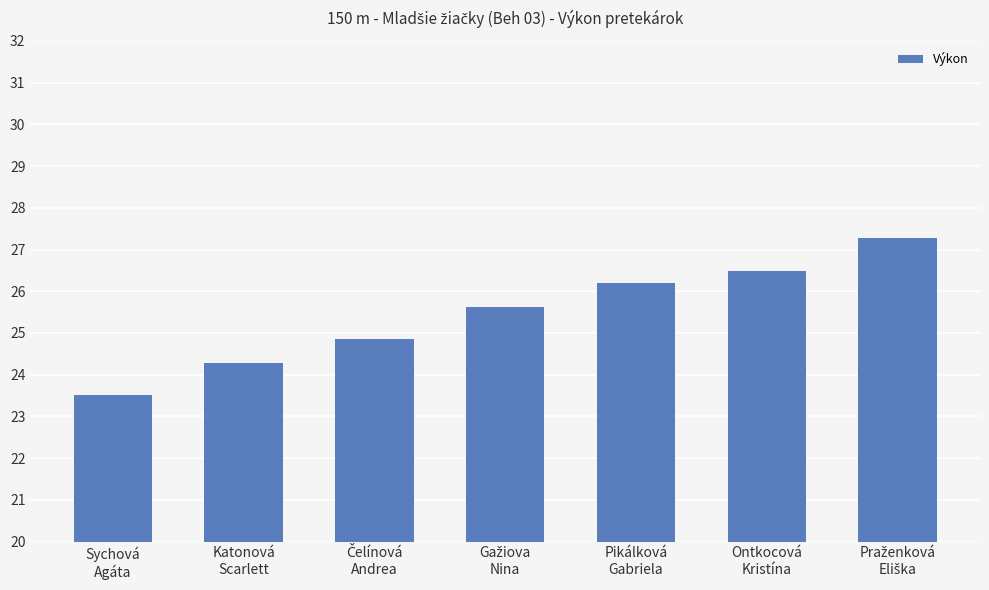

What is the change in value from Katonová
Scarlett to Ontkocová
Kristína?

+2.2